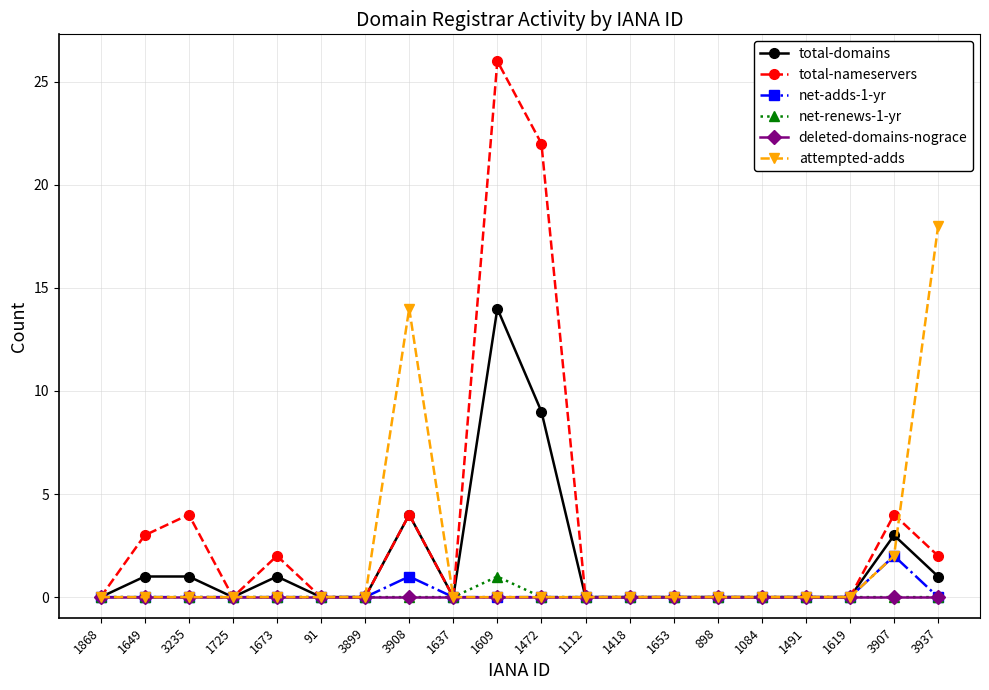

What is the highest value of the total-nameservers series?

26